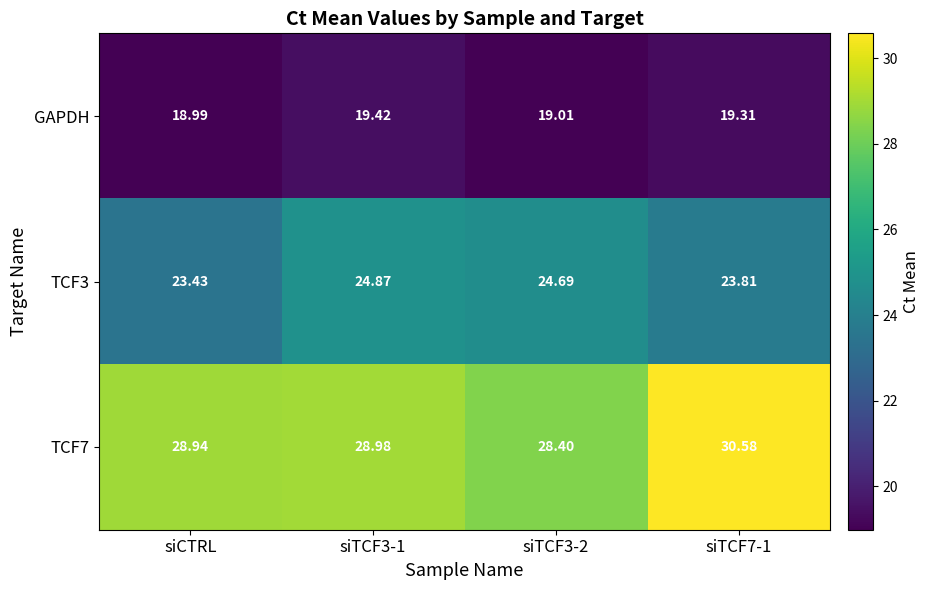

Is the value of TCF7 at siTCF3-1 greater than the value of GAPDH at siTCF3-2?

Yes